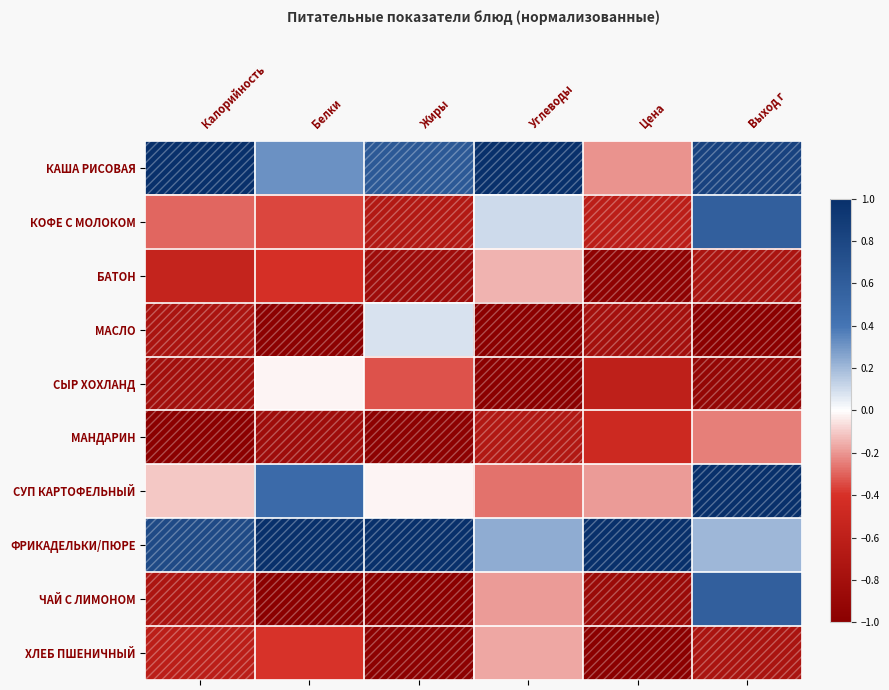

At how many categories does at least one series exceed 0?

6